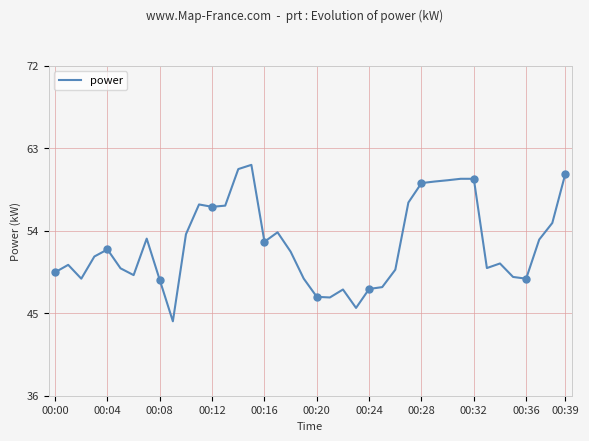

True or false: power has a value of 52.0 at 00:04.

True